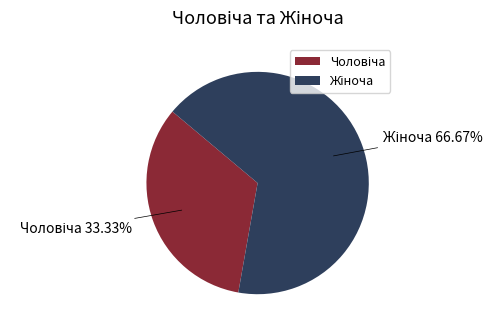

Does any single category account for the majority?

Yes